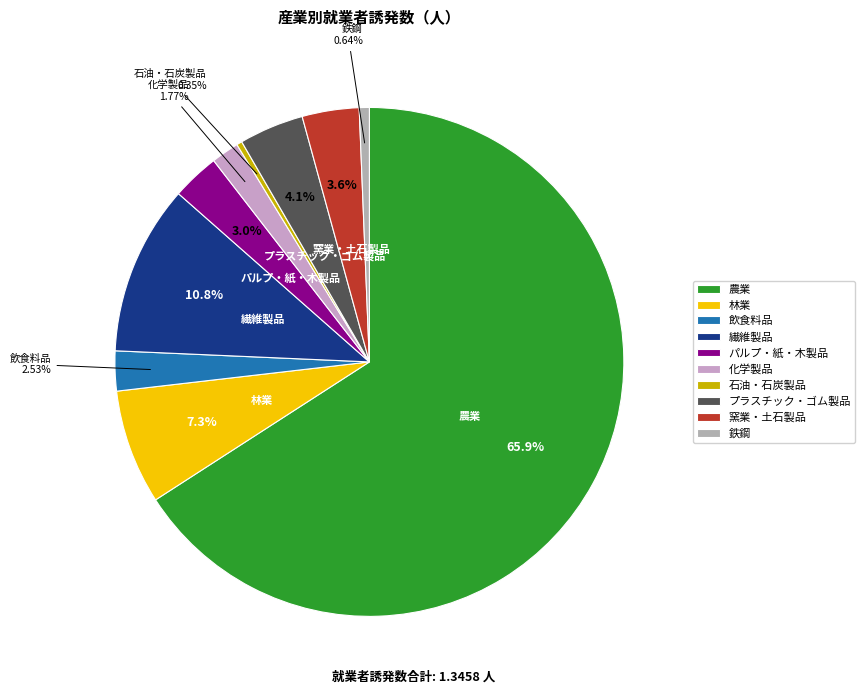

What is the majority slice?

農業